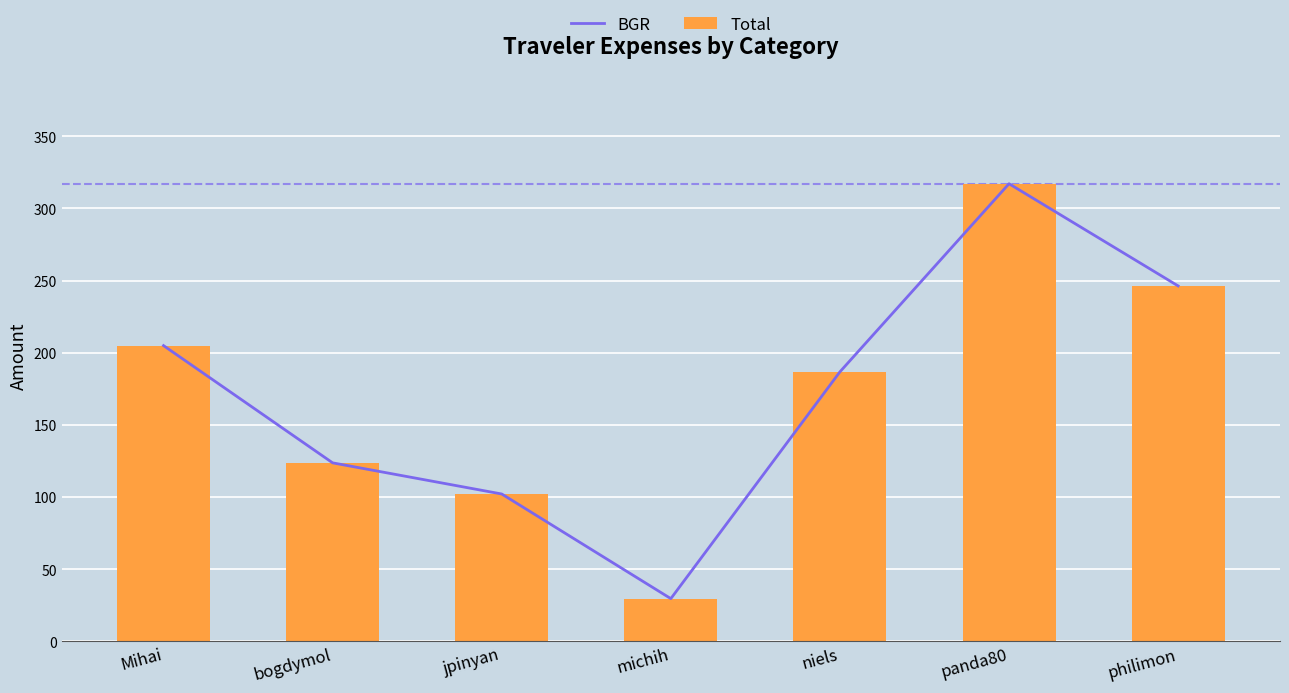

At which label is Total closest to 173?

niels